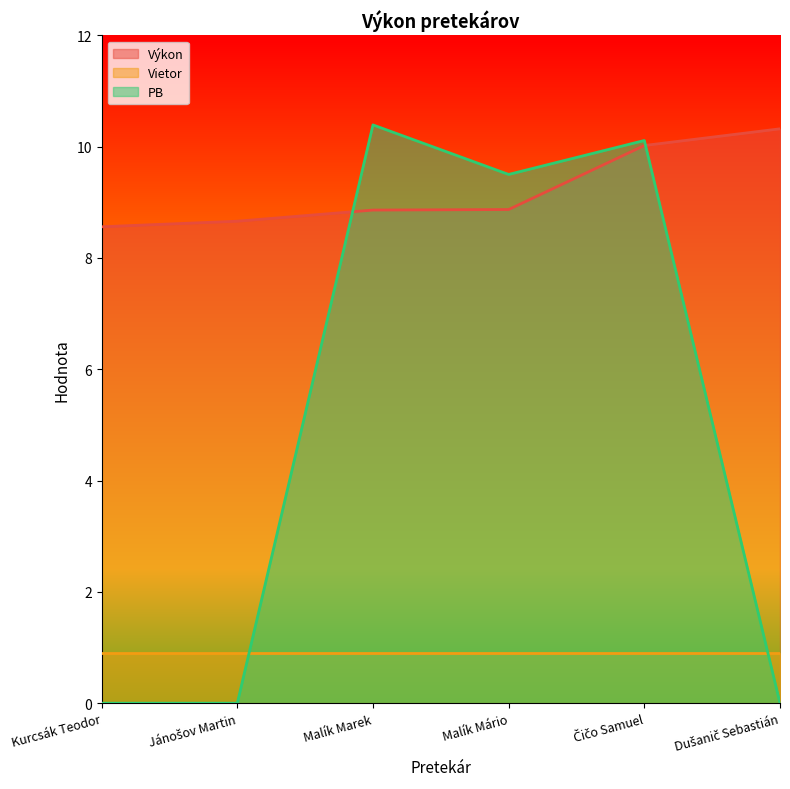

At Kurcsák Teodor, list the series in order from smallest to largest.

PB, Vietor, Výkon